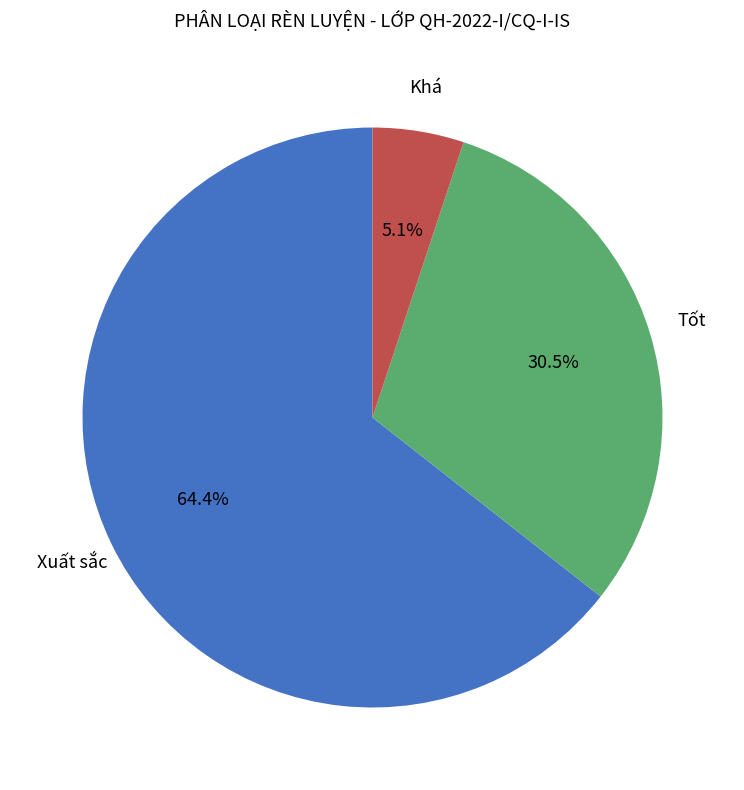

What is the largest slice in the pie chart?

Xuất sắc